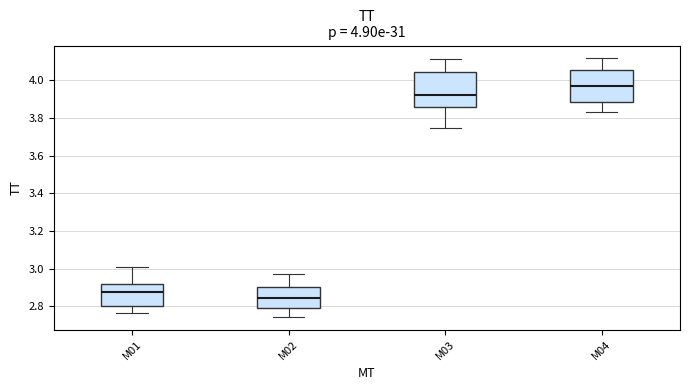

Which box's median line is the lowest?

M02